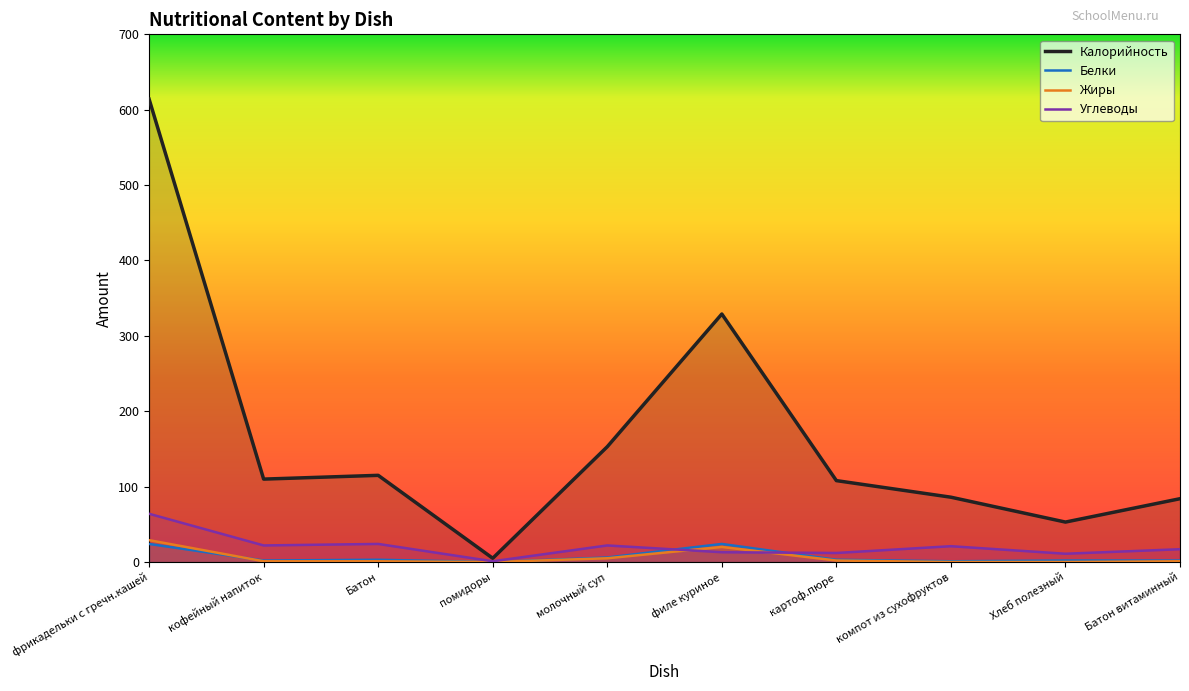

True or false: Углеводы has a value of 6 at компот из сухофруктов.

False